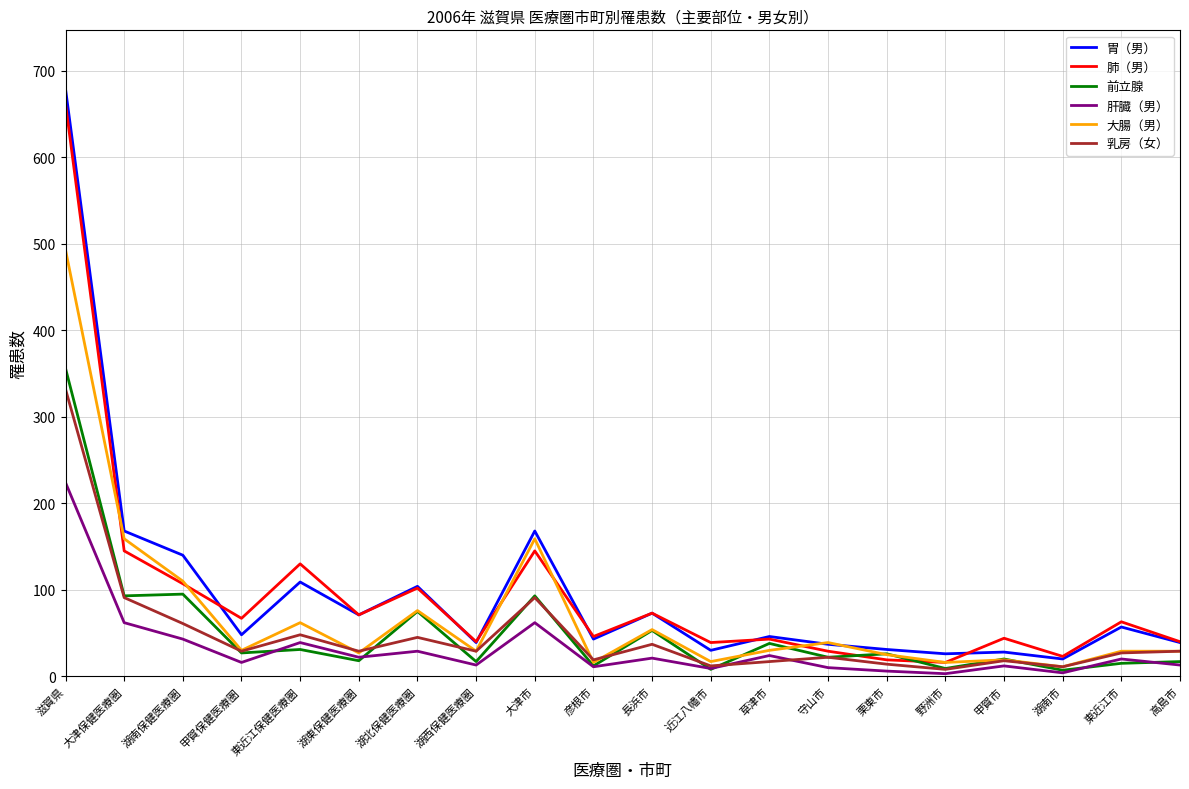

The 胃（男） series shows 65 at 東近江保健医療圏. True or false?

False